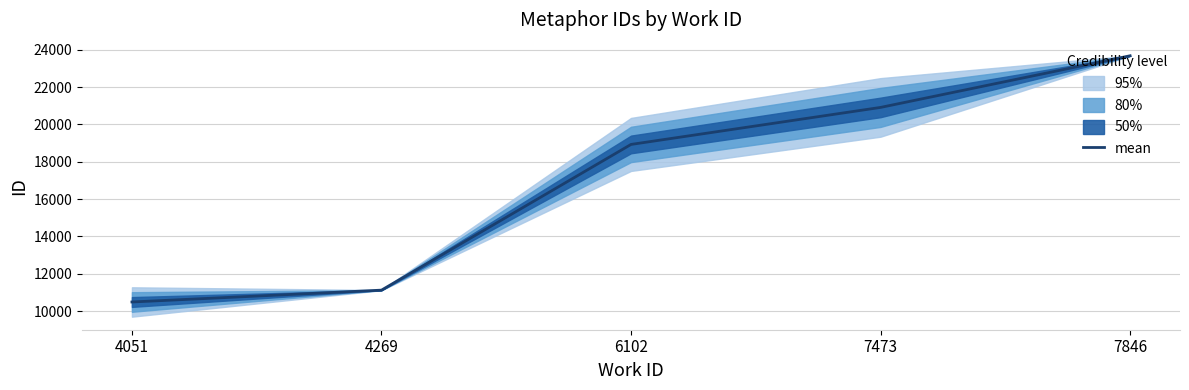

At which category does the chart reach its minimum across all series?

4051